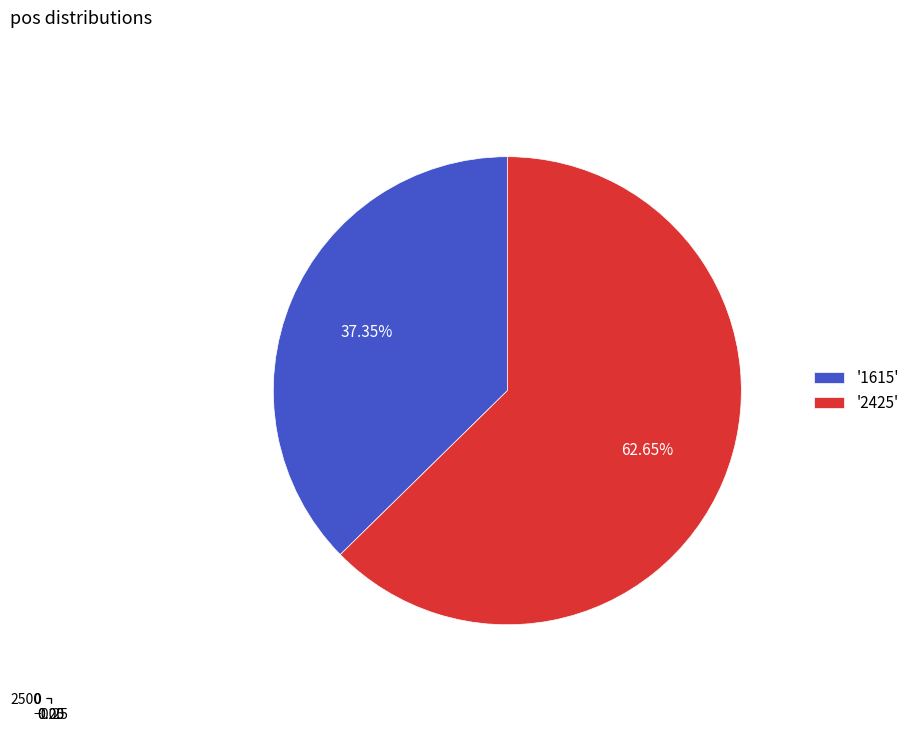

What is the smallest slice in the pie chart?

1615